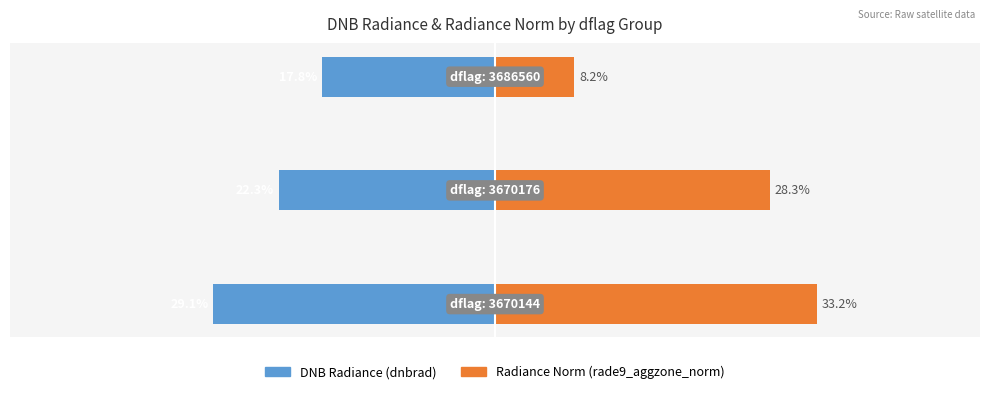

What is the difference between the Radiance Norm (rade9_aggzone_norm) values at 2 and 1?

20.1